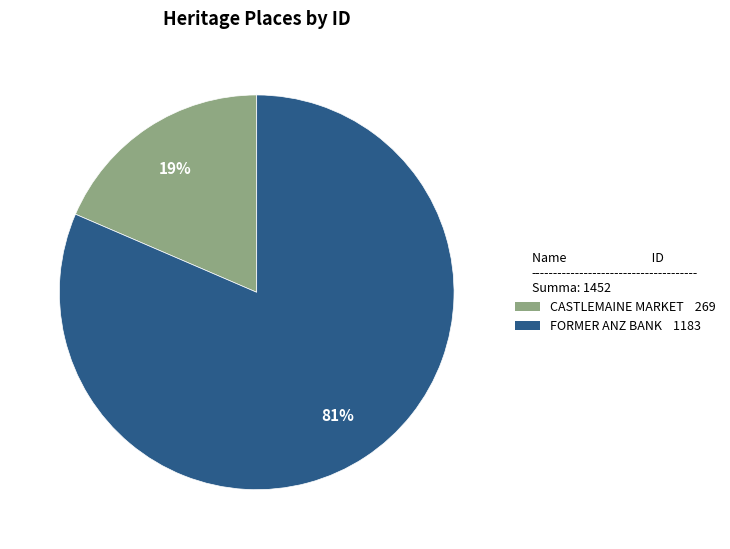

To the nearest percent, what is the combined percentage of FORMER ANZ BANK and CASTLEMAINE MARKET?

100%